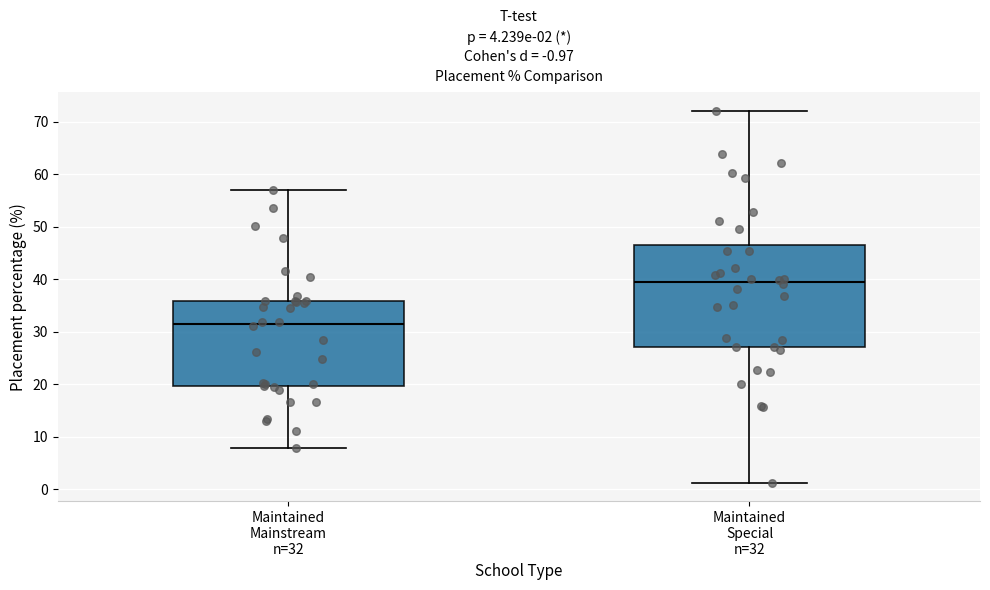

Which box's median line is the highest?

Maintained Special n=32